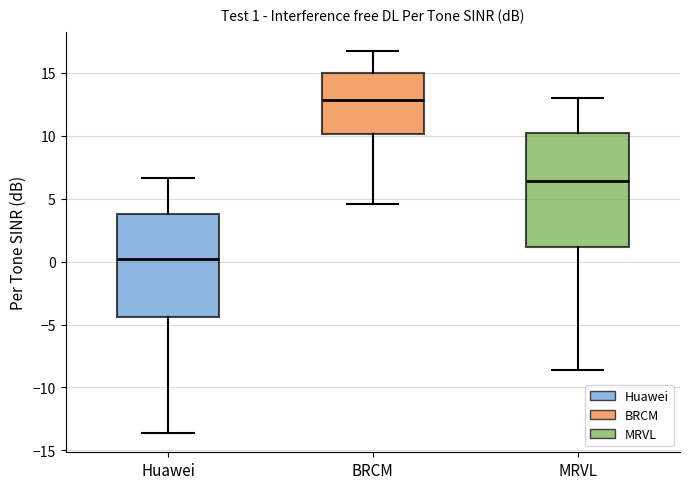

Which box has the highest median line?

BRCM